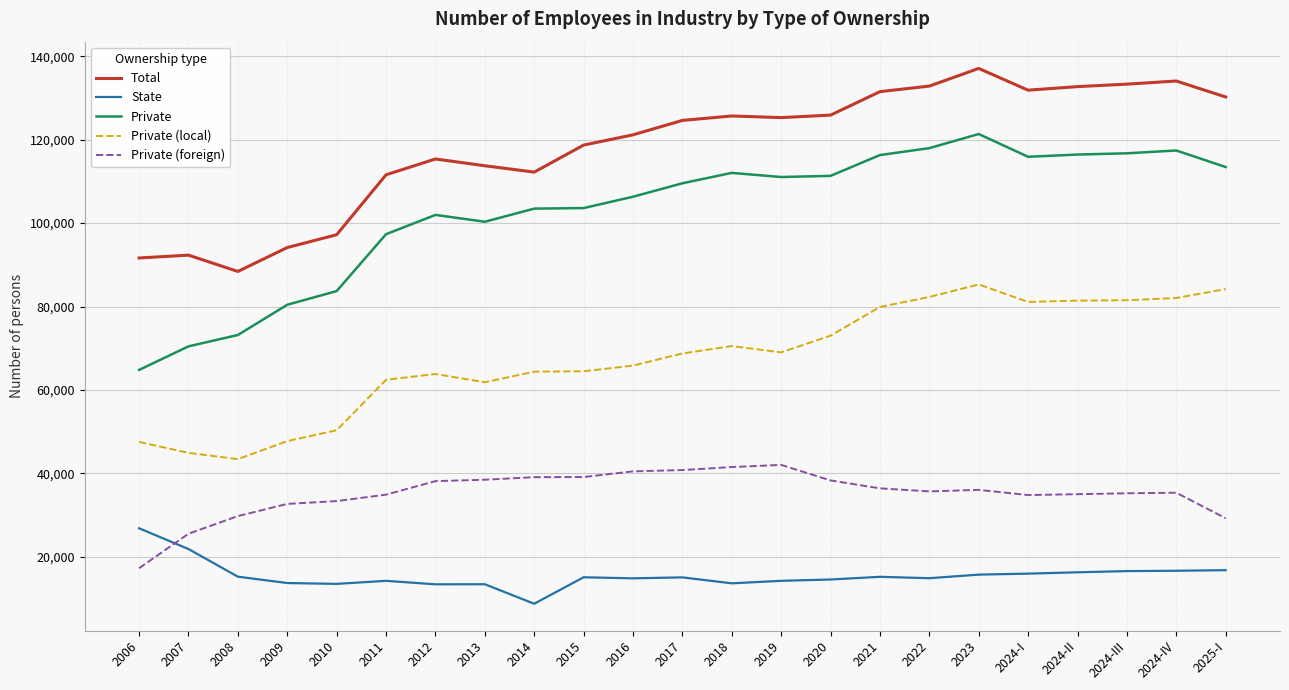

True or false: Private (local) and Private cross at least once.

False